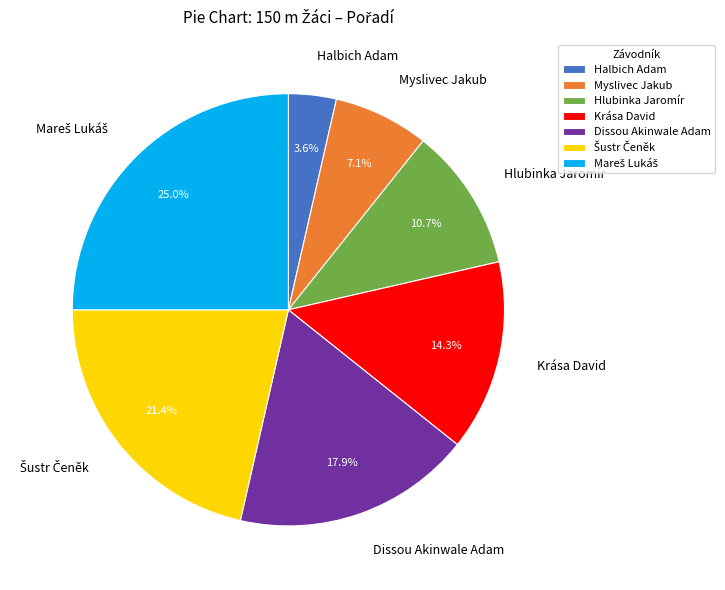

What portion of the pie excludes Dissou Akinwale Adam?

82.1%